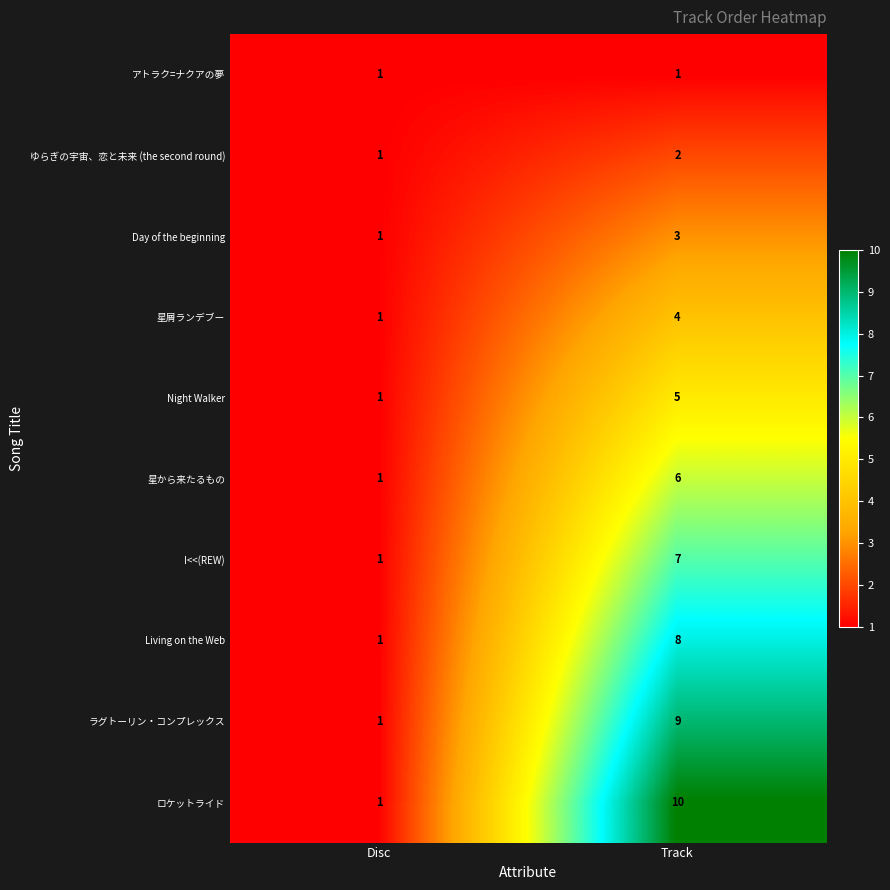

Between Disc and Track, which series saw the biggest shift?

ロケットライド